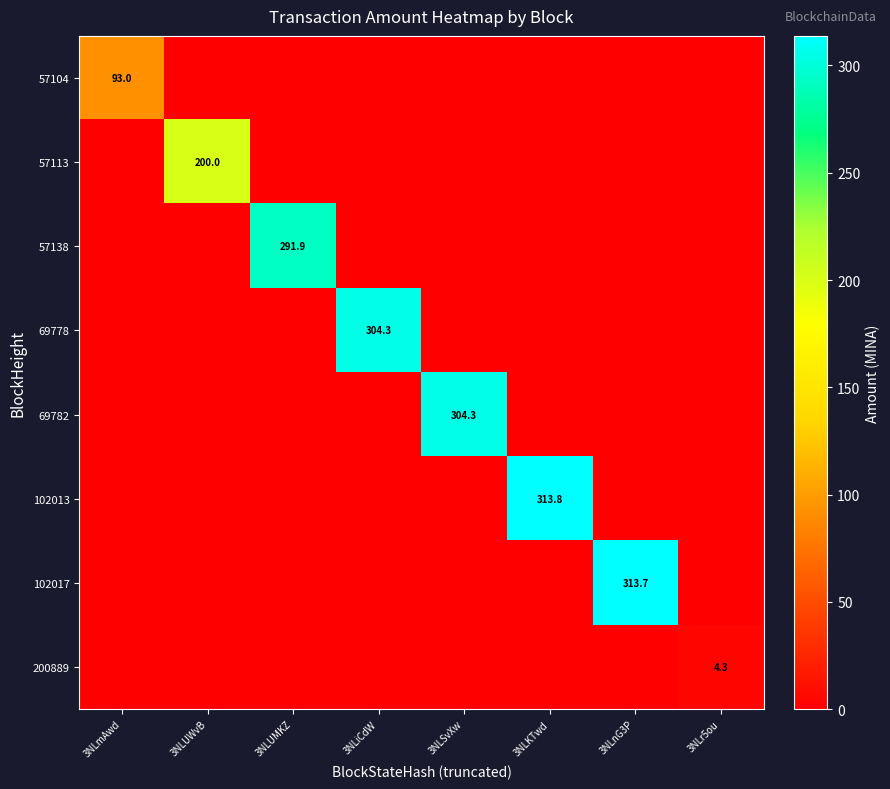

True or false: 69778 has a value of 304.3 at 3NLiCdW.

True